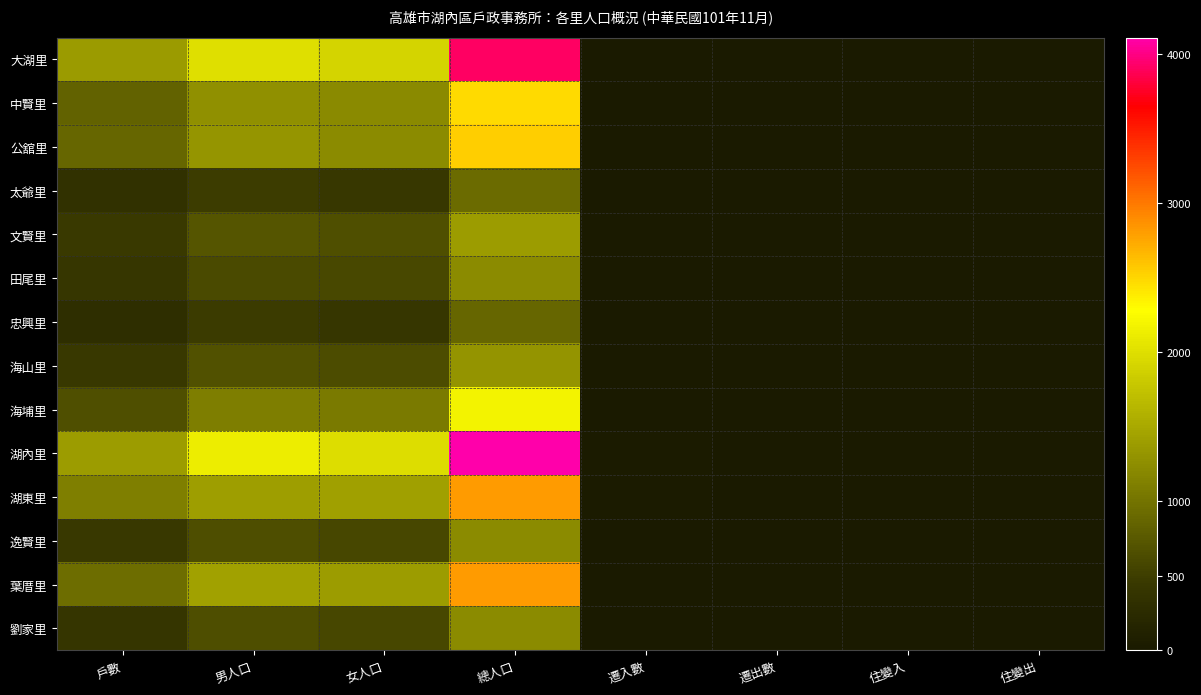

Which has a higher value, 遷入數 or 住變出?

遷入數